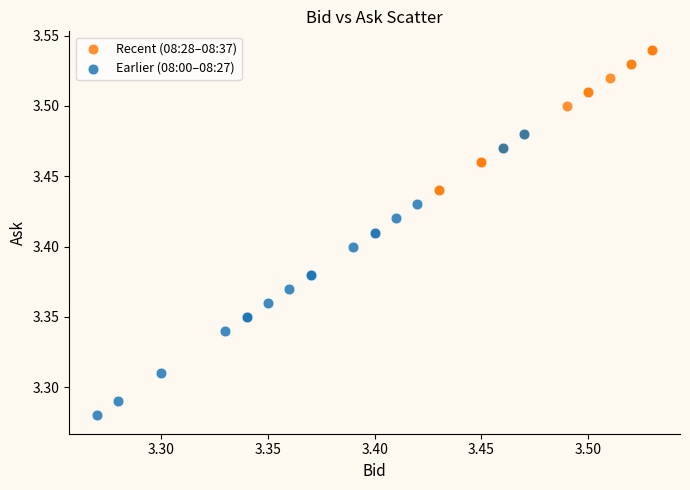

Which series reaches the minimum Y coordinate?

Earlier (08:00–08:27)